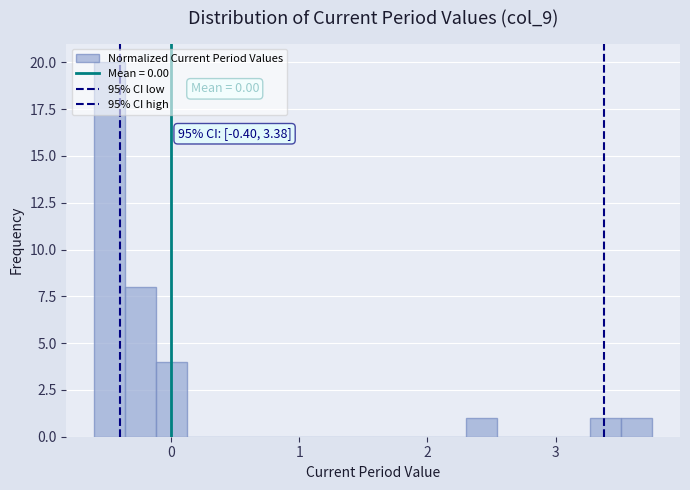

Read against the x-axis, roughly where is the centre of the tallest bar?

-0.5